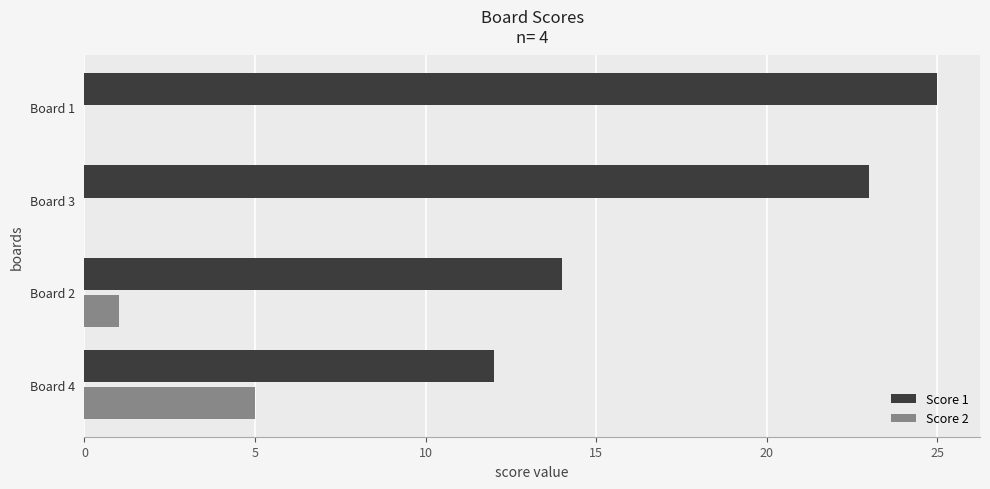

Which category has the highest value in the Score 1 series?

Board 1